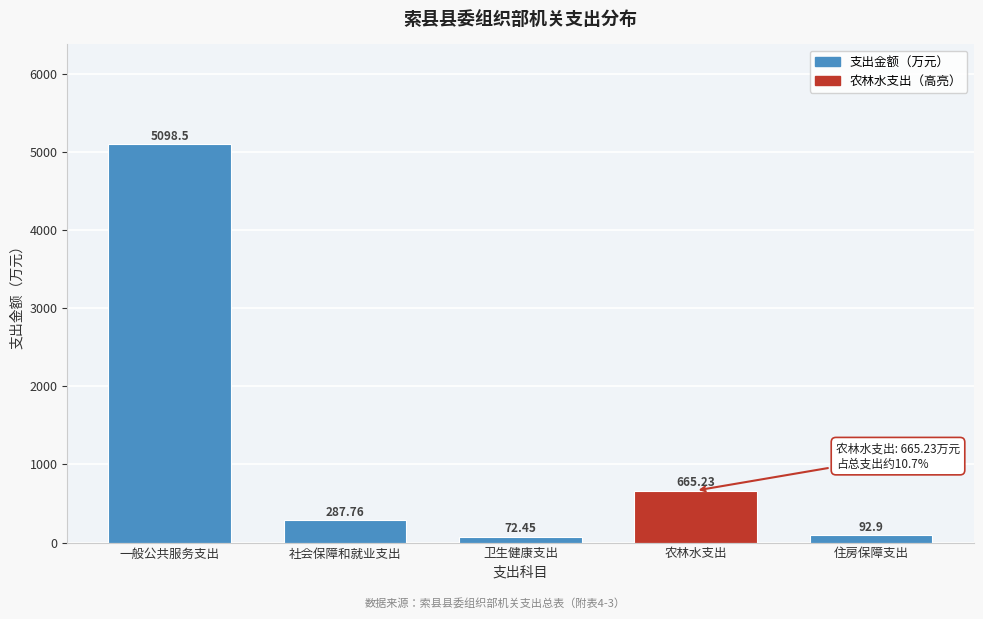

Where is the data nearest to the value 2585?

农林水支出